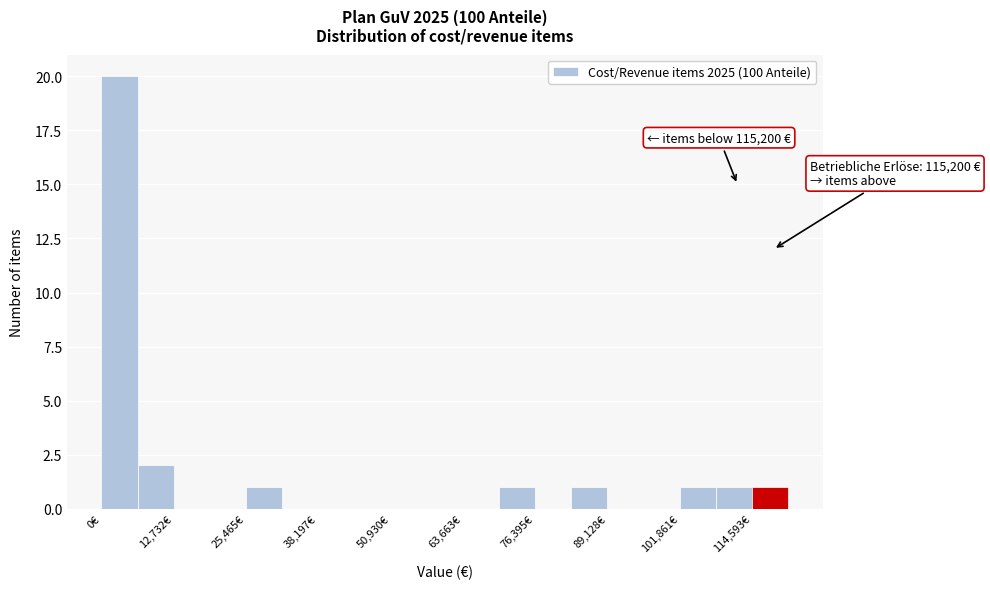

Read against the x-axis, roughly where is the centre of the tallest bar?

4000